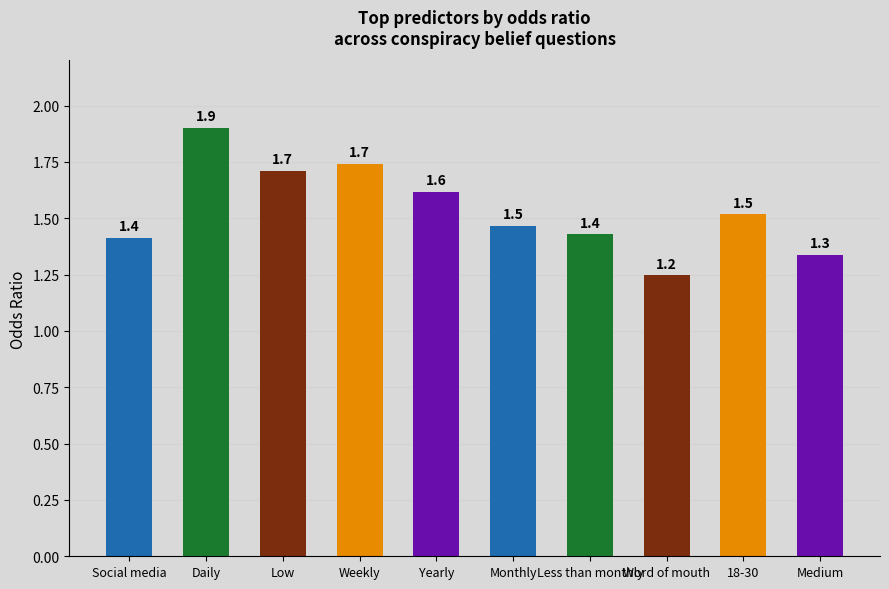

Between Word of mouth and Weekly, which is larger?

Weekly